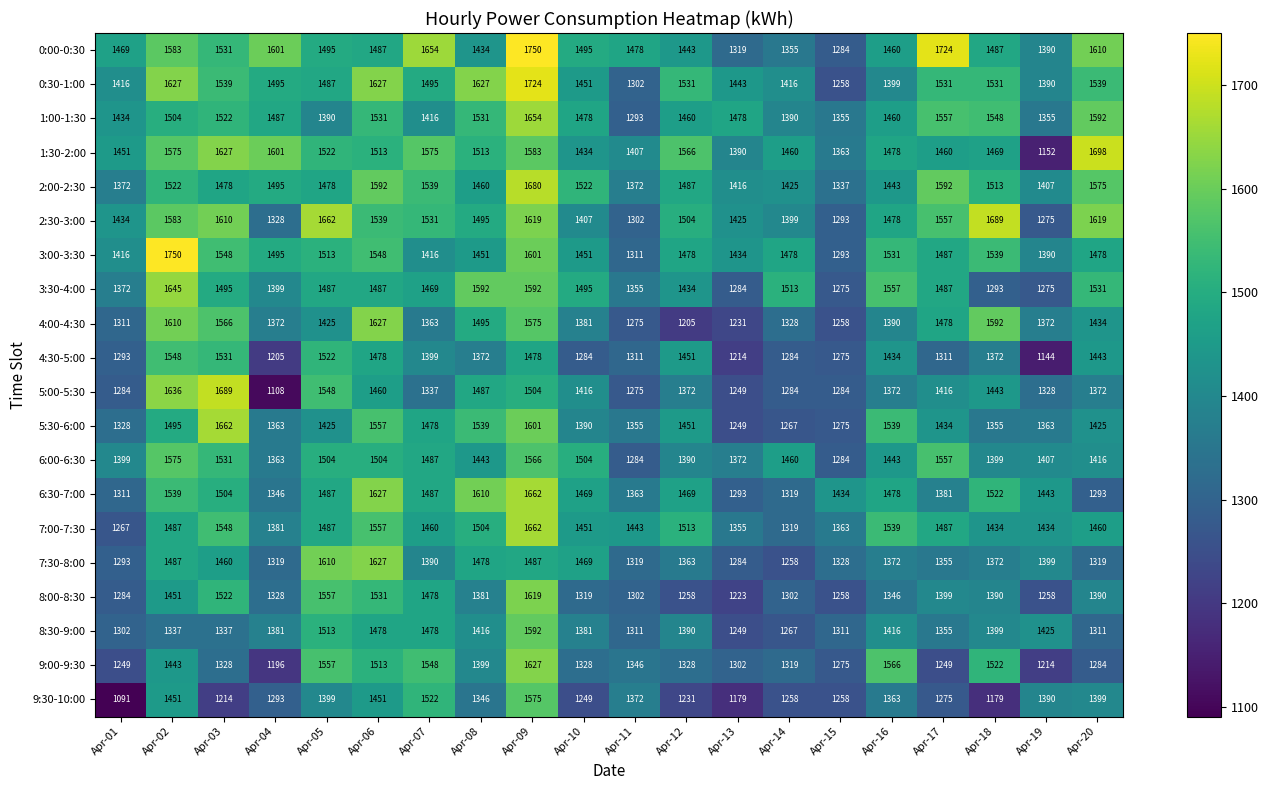

Between Apr-09 and Apr-17, which series saw the biggest shift?

9:00-9:30